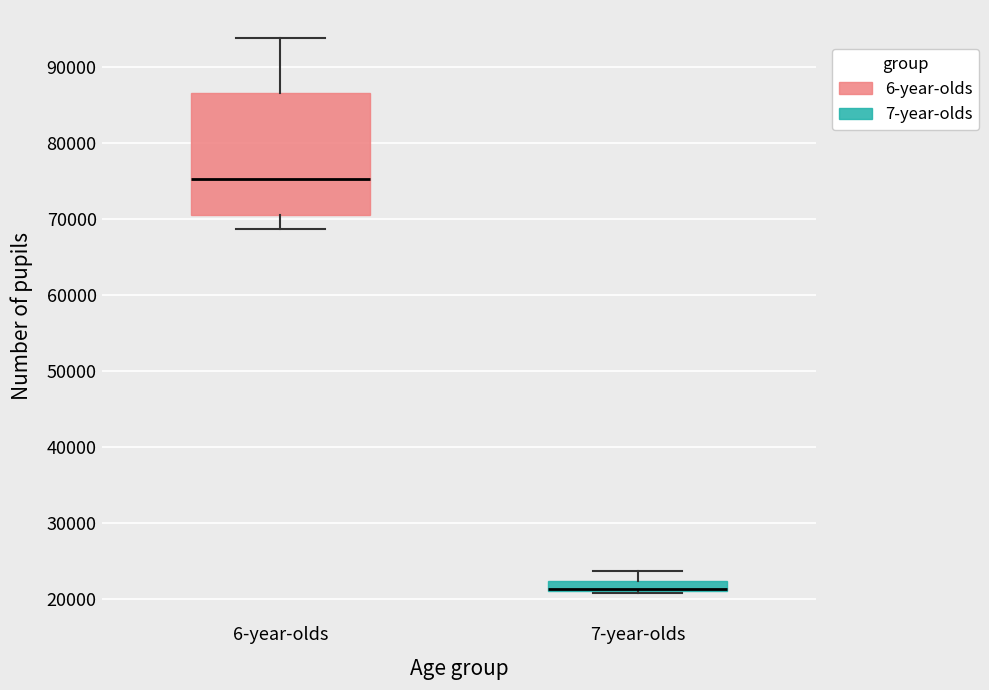

Where does the upper whisker of the box for 7-year-olds end on the y-axis? The values are not printed on the chart, so give them approximately, as read against the axis.

24000